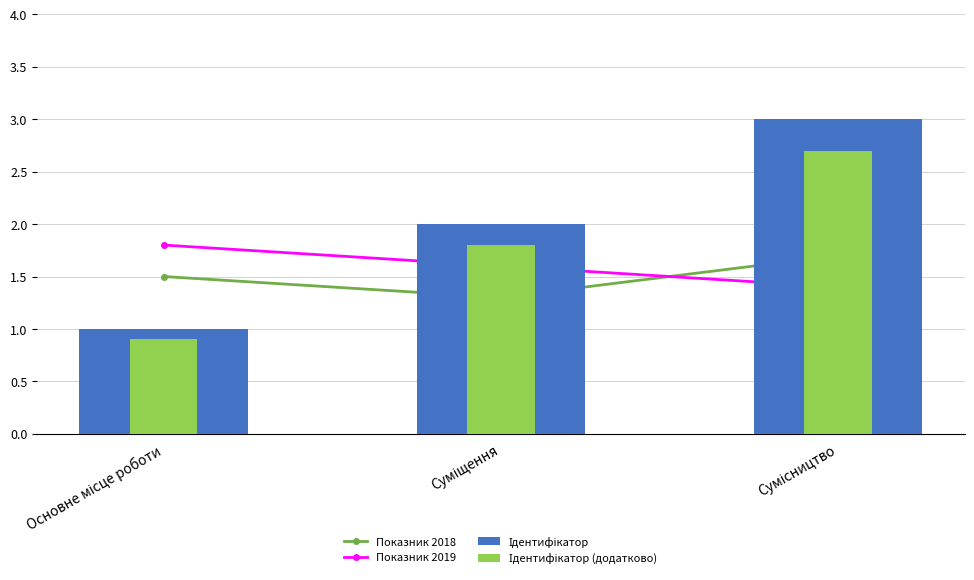

At how many categories does at least one series exceed 2?

1